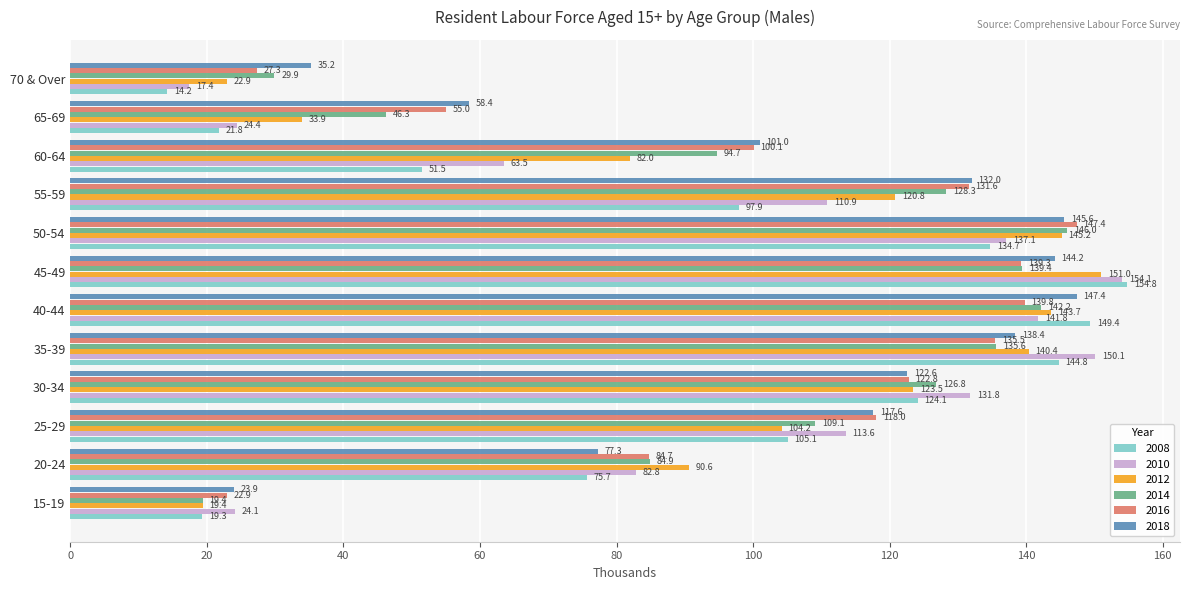

At which label does 2010 reach its peak?

45-49